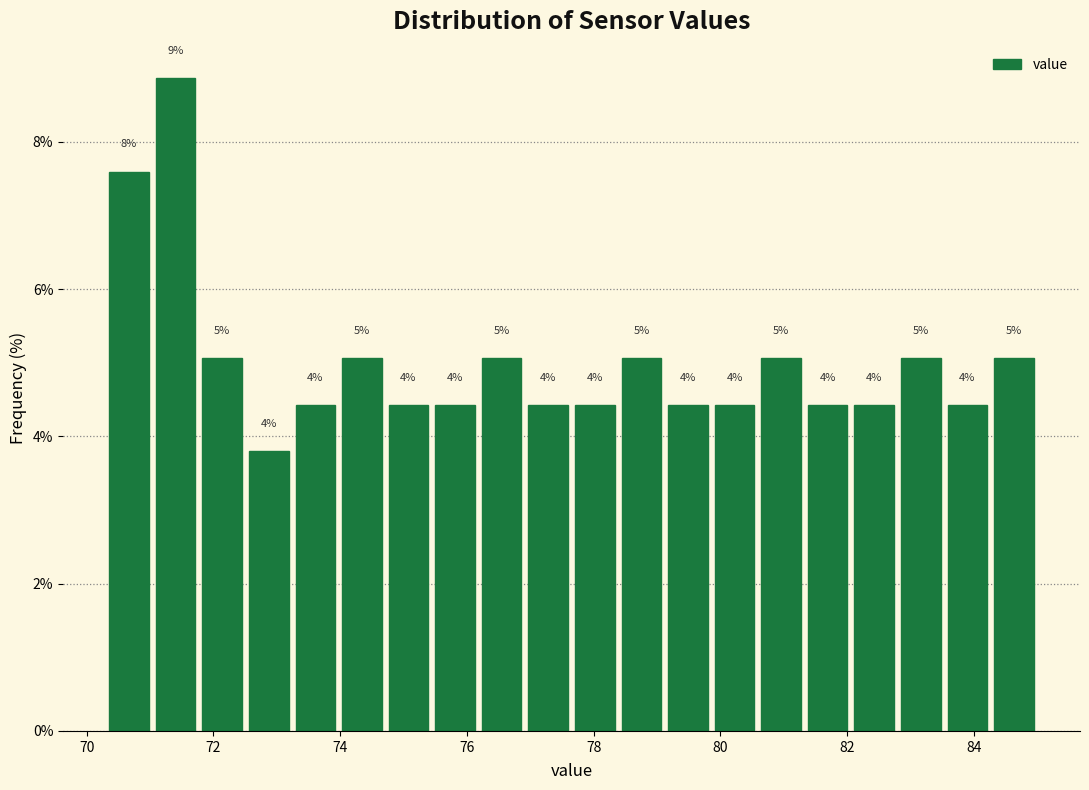

Read against the x-axis, roughly where is the centre of the tallest bar?

71.4